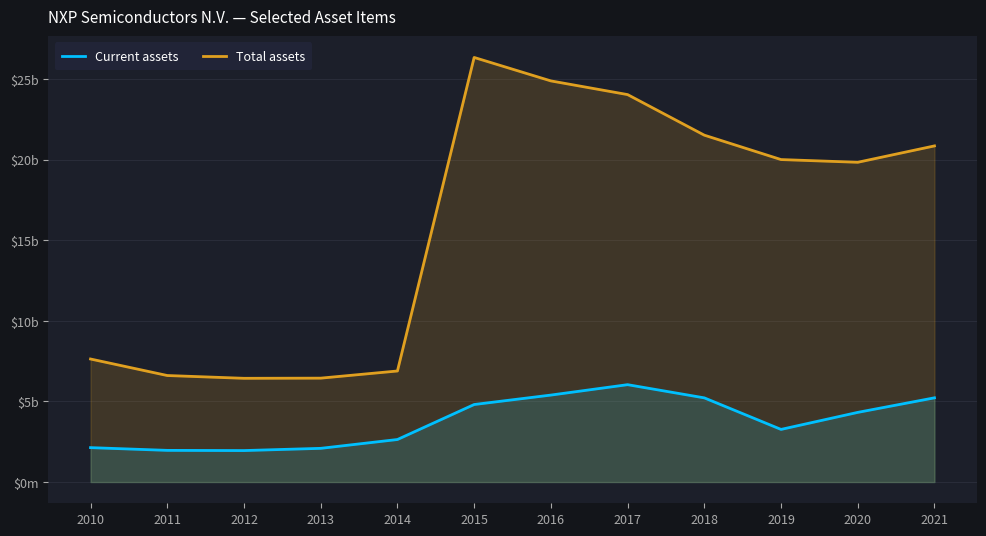

Reading left to right, extract all data points from this chart.

Current assets: 2010=2136	2011=1966	2012=1954	2013=2092	2014=2640	2015=4812	2016=5398	2017=6044	2018=5225	2019=3267	2020=4324	2021=5228
Total assets: 2010=7637	2011=6612	2012=6439	2013=6449	2014=6893	2015=26354	2016=24898	2017=24049	2018=21530	2019=20016	2020=19847	2021=20864